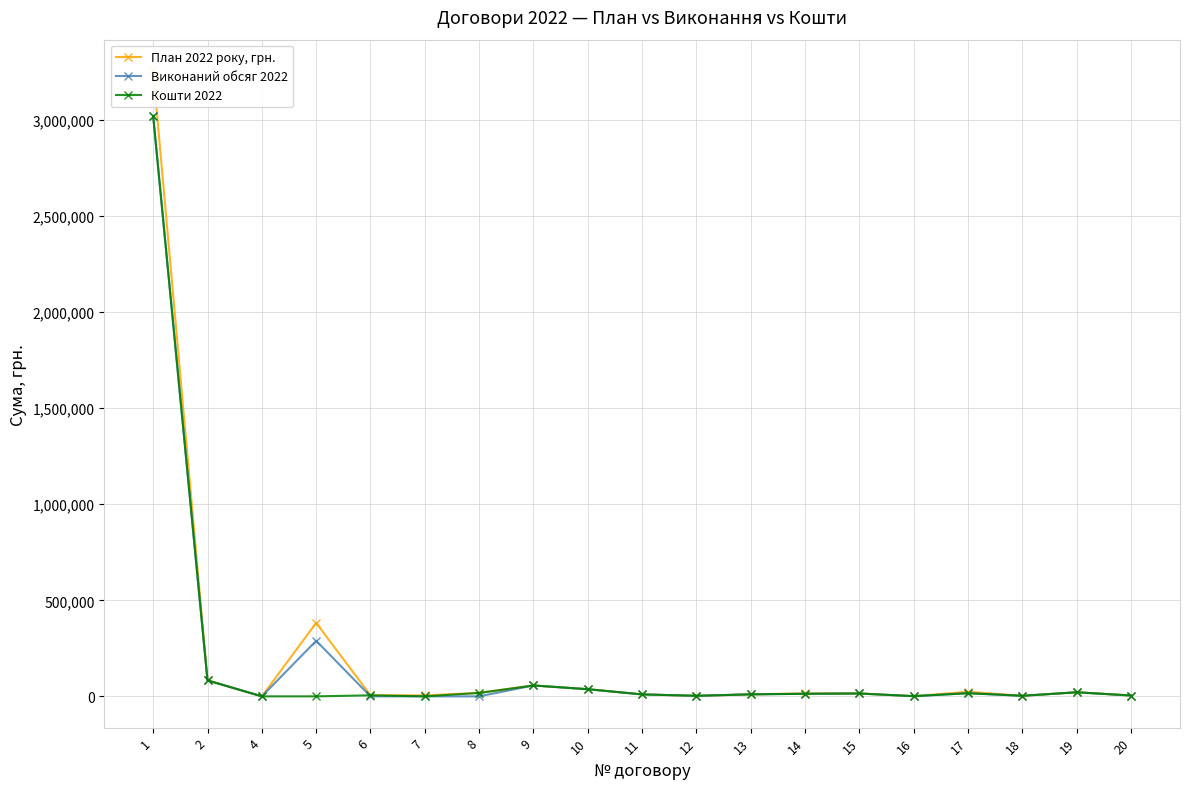

What is the difference between the second highest and second lowest values in the План 2022 року, грн. series?

381506.0